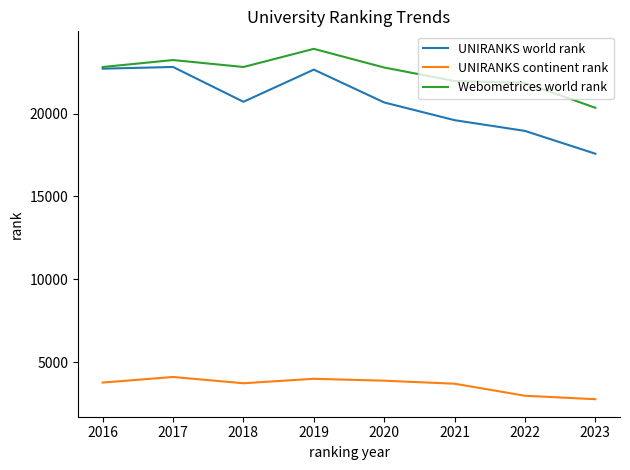

True or false: Webometrices world rank and UNIRANKS continent rank cross at least once.

False